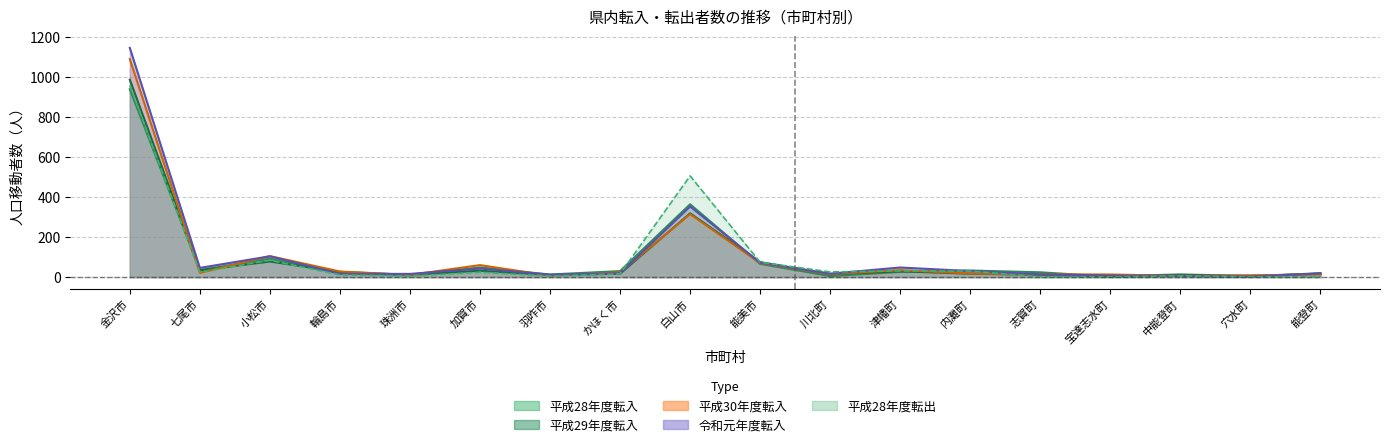

Where is the first local maximum for 平成29年度転入?

小松市